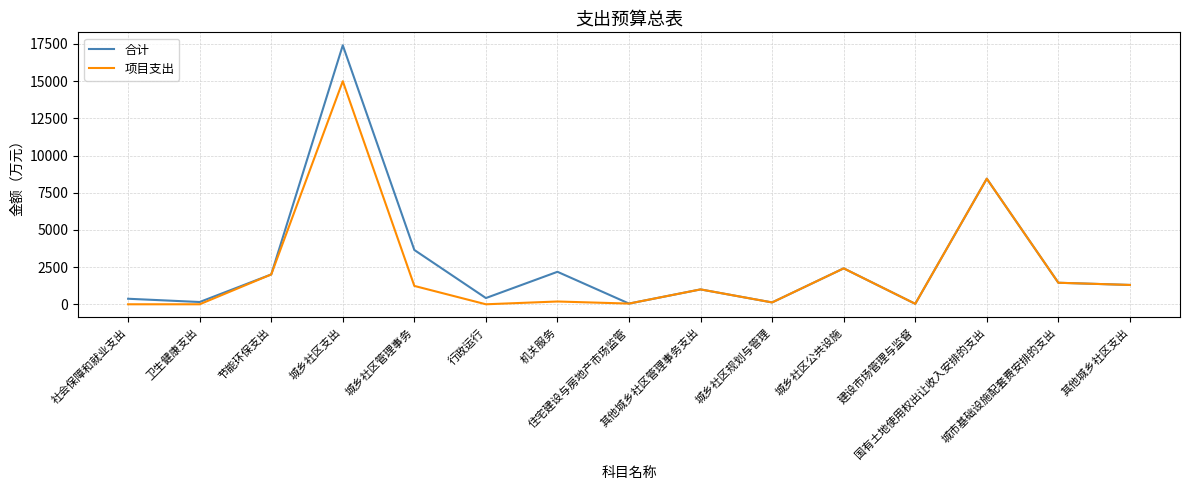

Which series has the widest spread of values?

合计